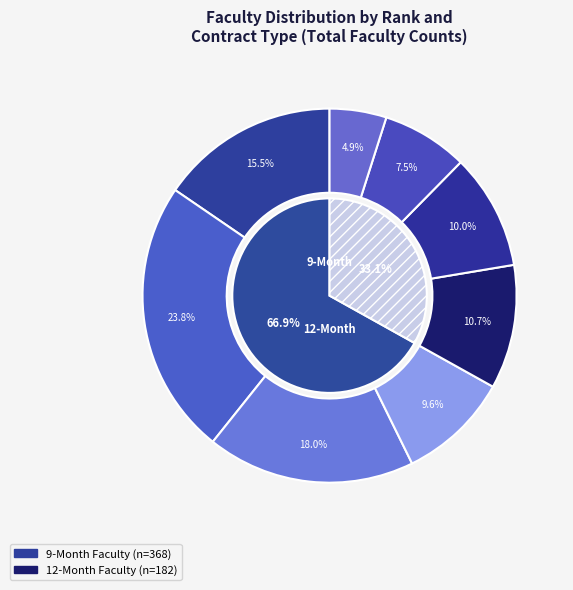

To the nearest percent, what is the difference between the Associate (9-Month) and Instructor (12-Month) slice percentages?

19%